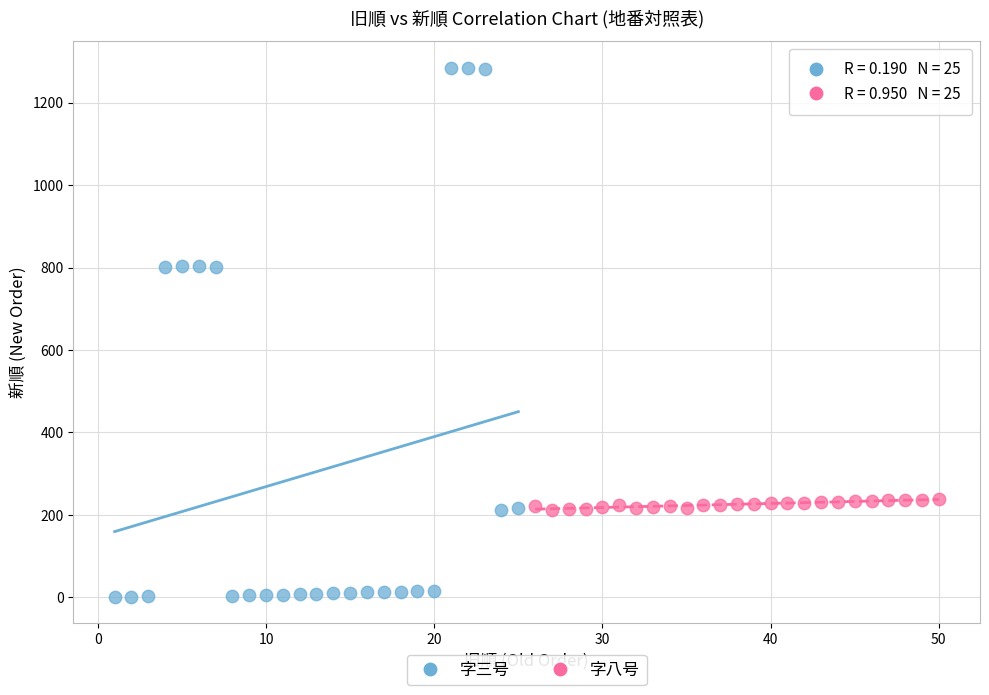

Which series has the widest spread of Y values?

字三号